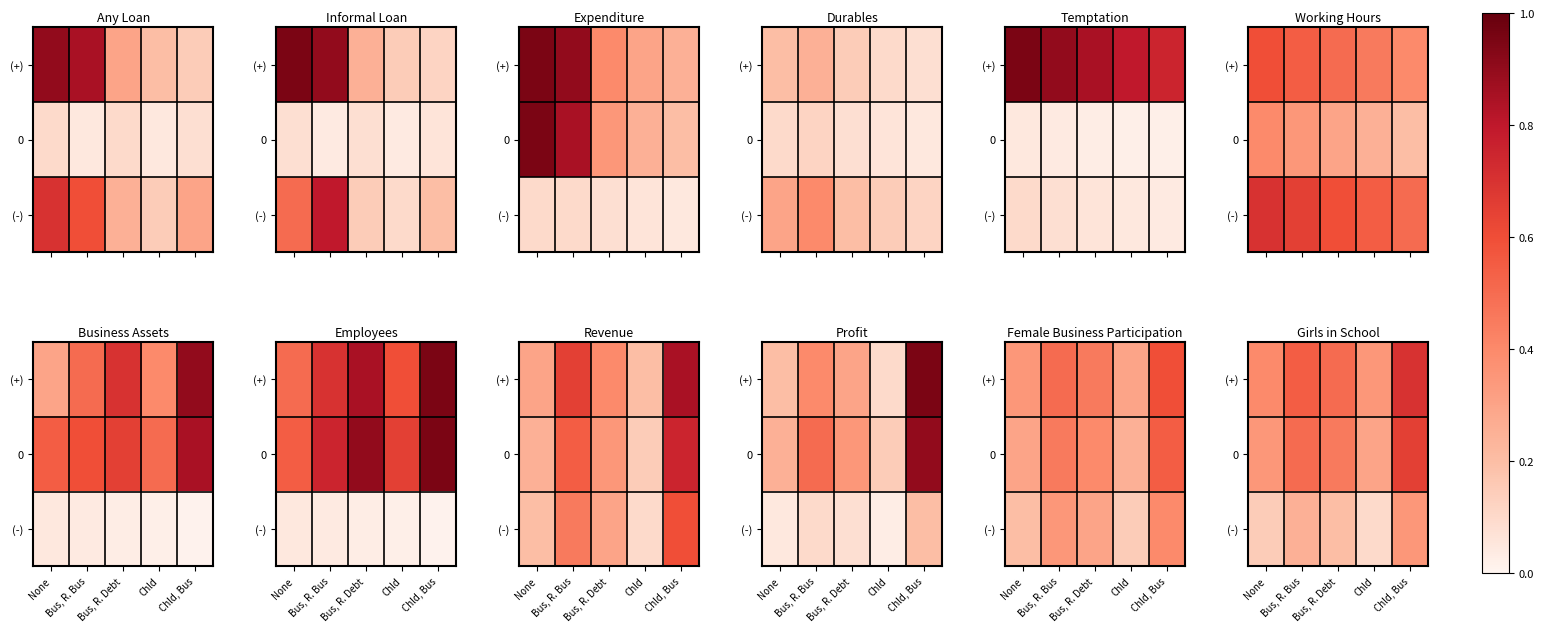

Which has a higher value, Chld, Bus or None?

Chld, Bus